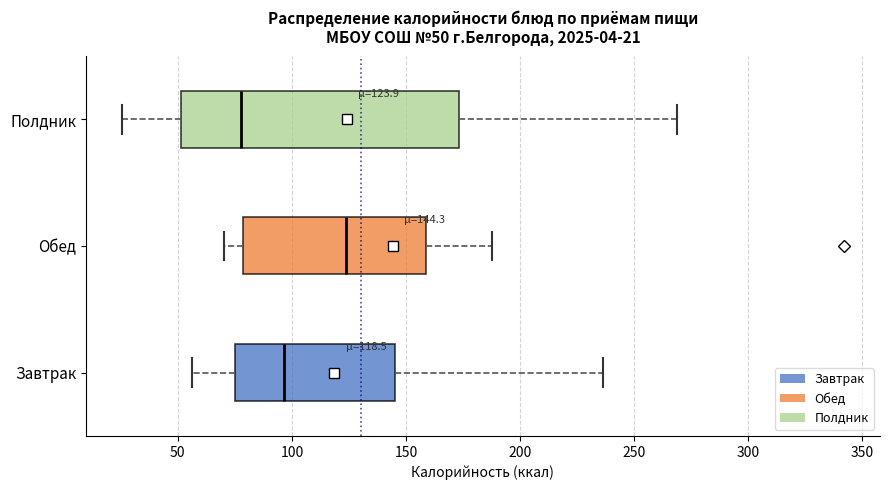

Which box has the furthest to the left median line?

Полдник